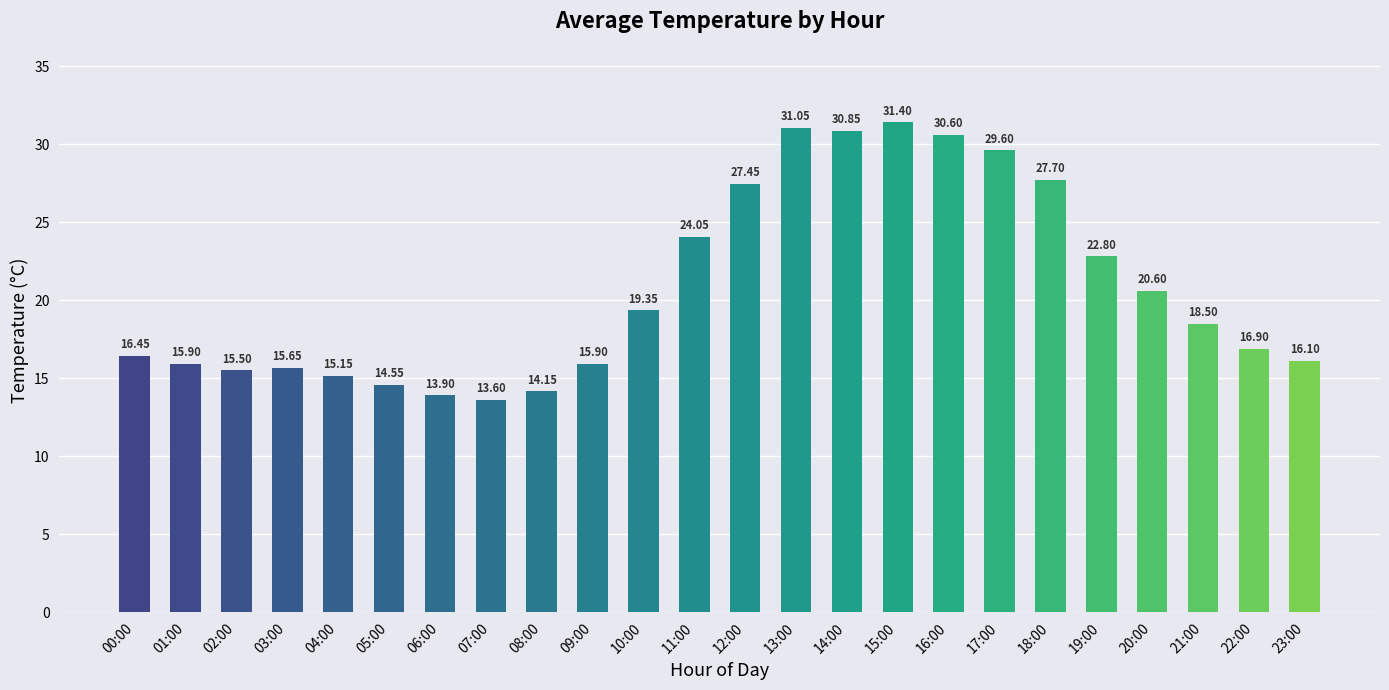

Between 01:00 and 23:00, which is larger?

23:00